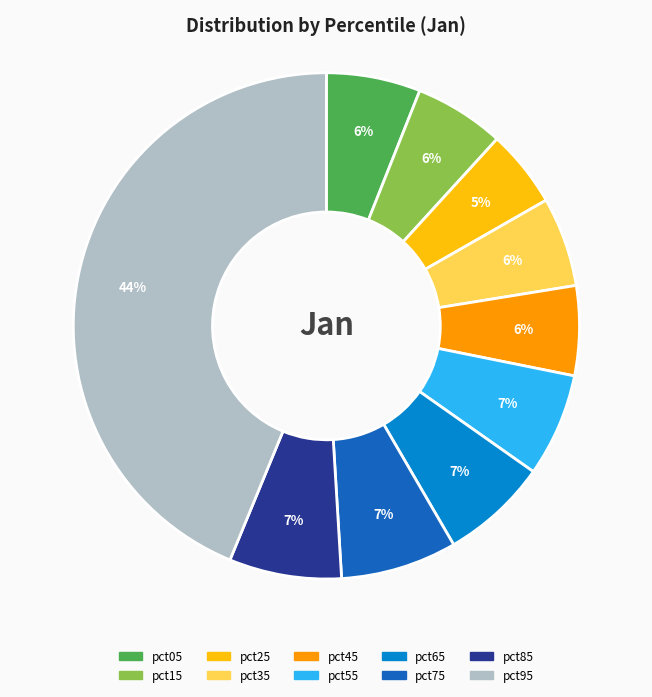

Count the number of slices in the pie.

10